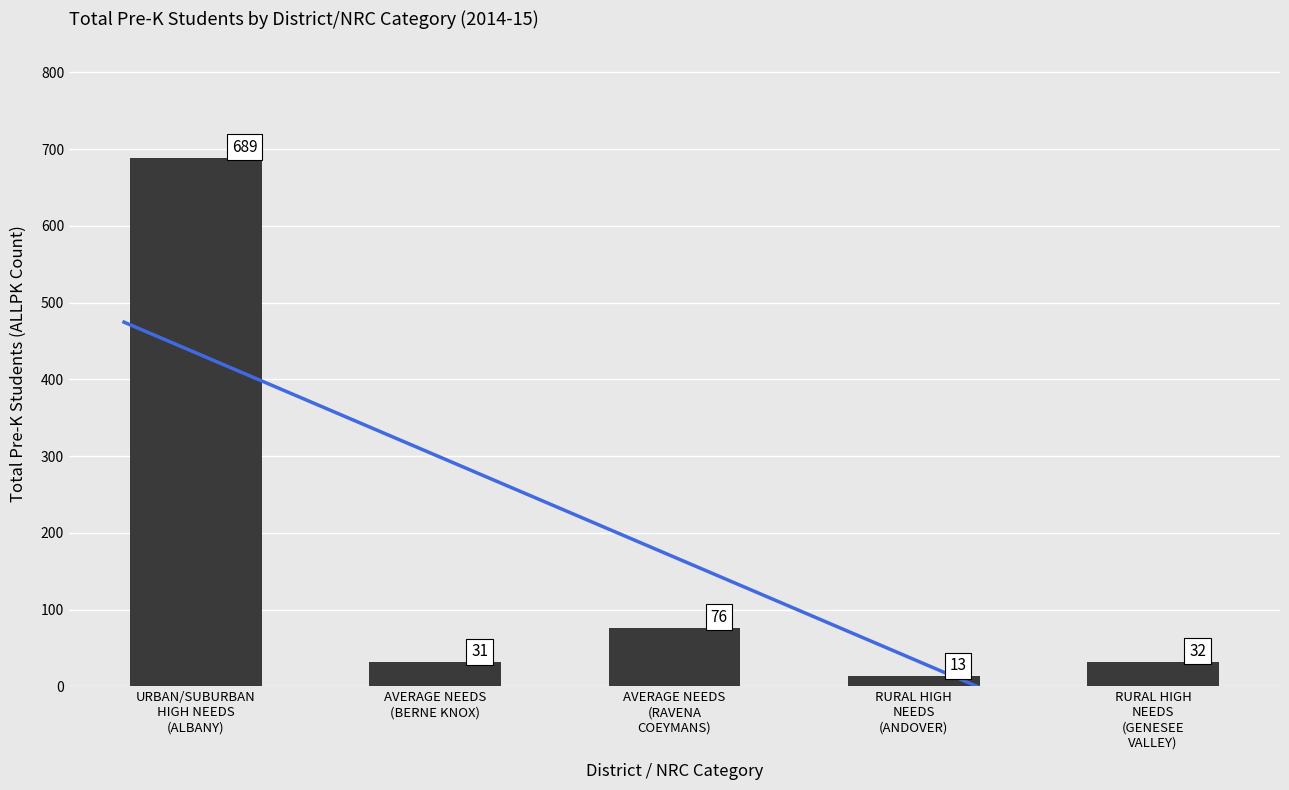

Rank the categories by value from highest to lowest.

URBAN/SUBURBAN
HIGH NEEDS
(ALBANY), AVERAGE NEEDS
(RAVENA
COEYMANS), RURAL HIGH
NEEDS
(GENESEE
VALLEY), AVERAGE NEEDS
(BERNE KNOX), RURAL HIGH
NEEDS
(ANDOVER)